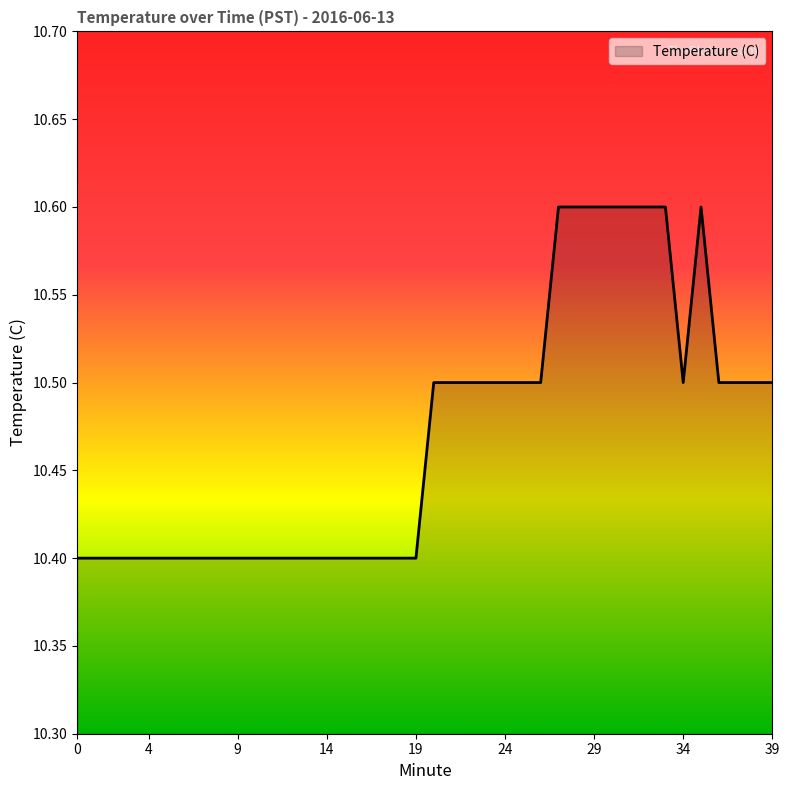

What is the greatest value displayed?

10.6